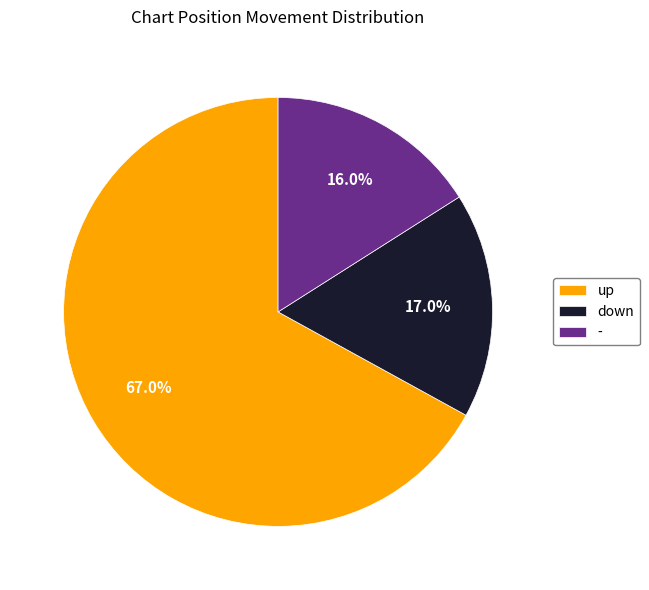

Rank the categories by value from highest to lowest.

up, down, -